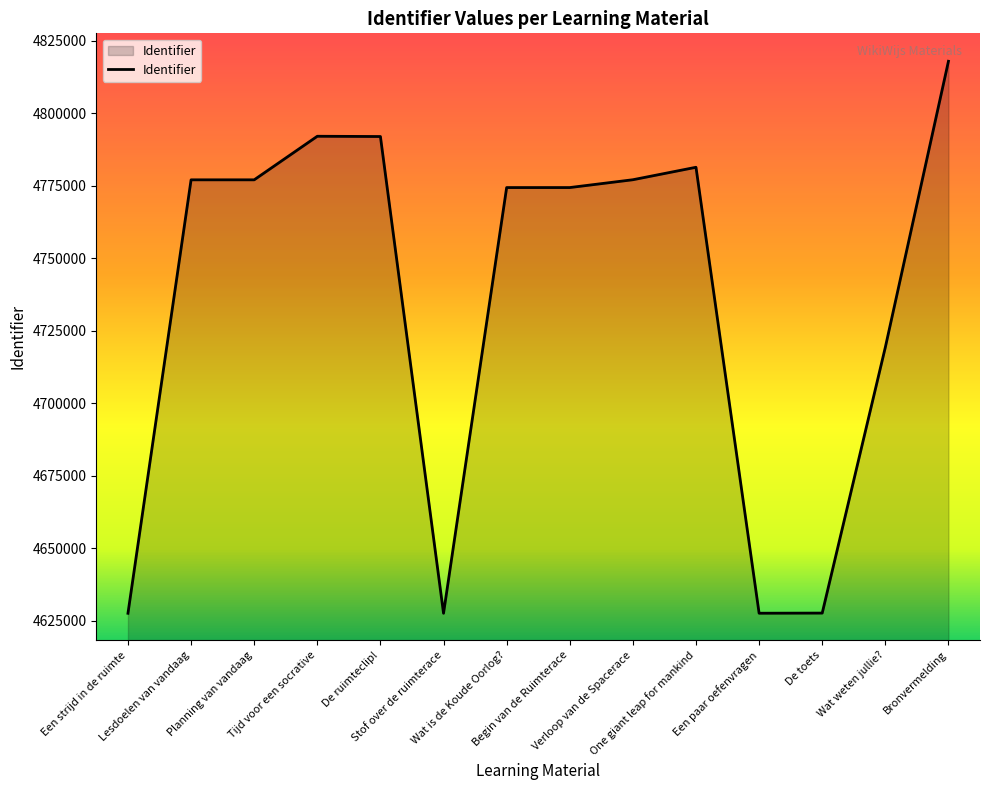

What is the sum of the values at One giant leap for mankind and Begin van de Ruimterace?

9555702